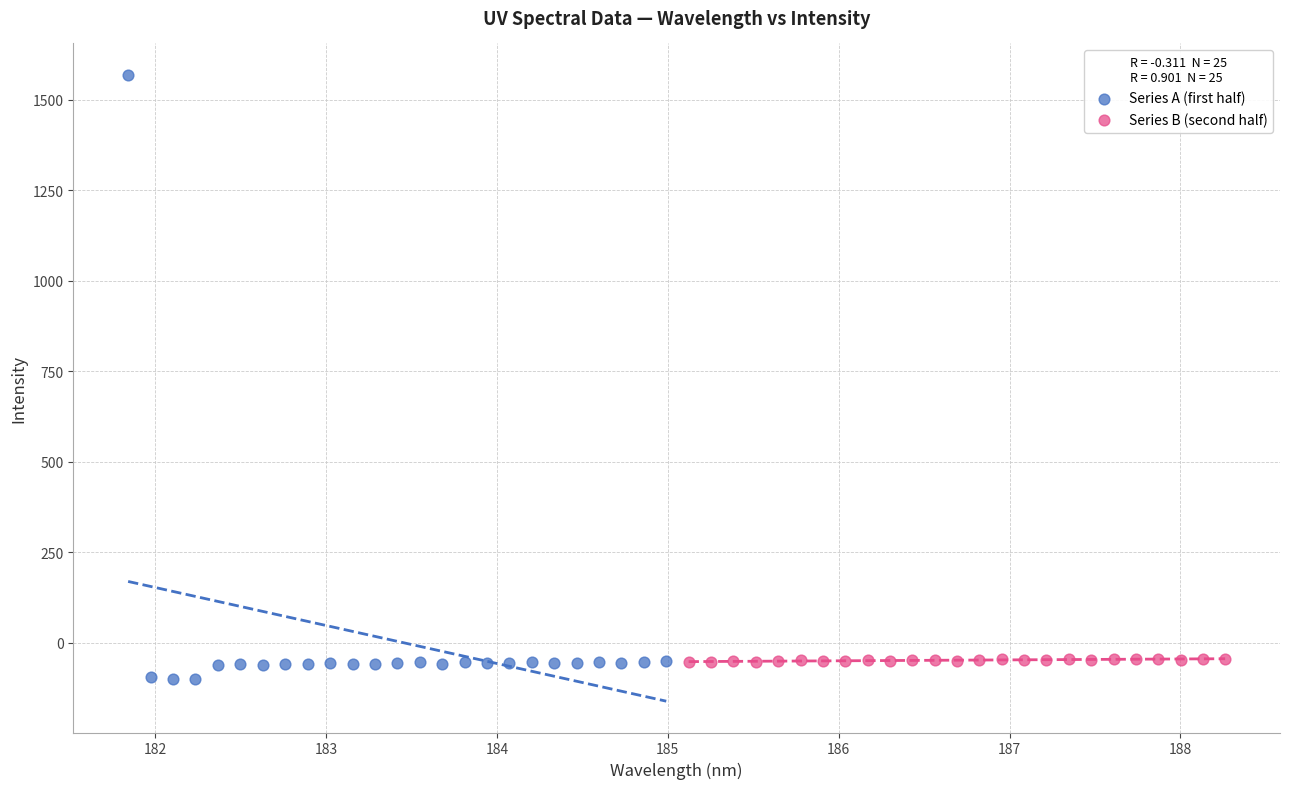

Which series reaches the maximum Y coordinate?

Series A (first half)